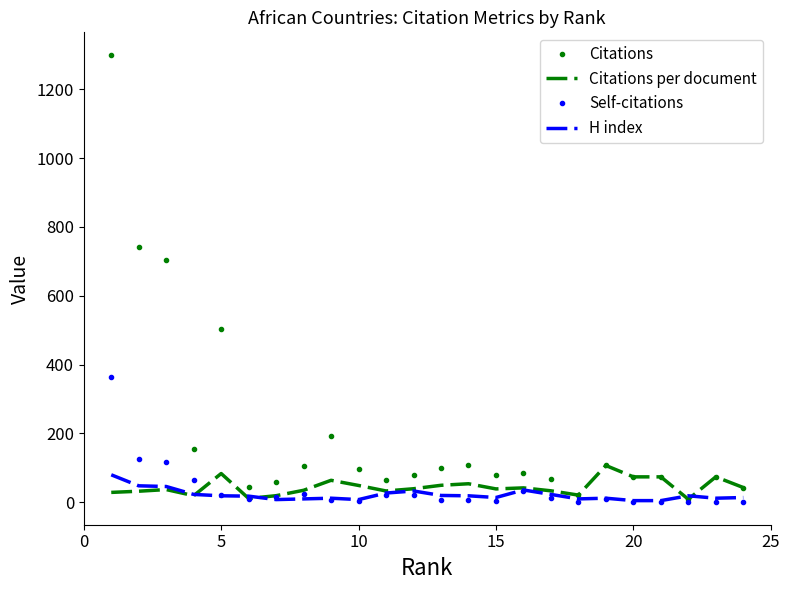

What are all the series names shown in the legend?

Citations, Citations per document, Self-citations, H index